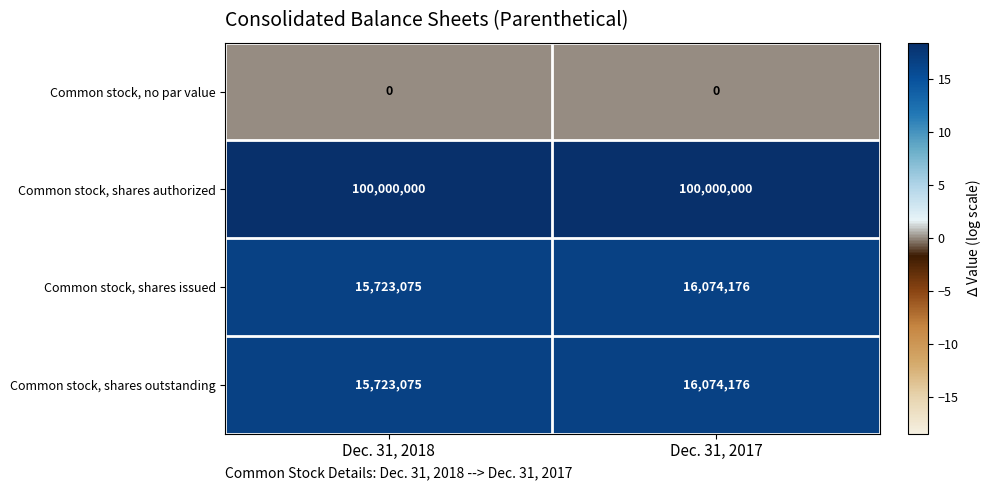

What is the difference between the highest and lowest values at Dec. 31, 2017?

100000000